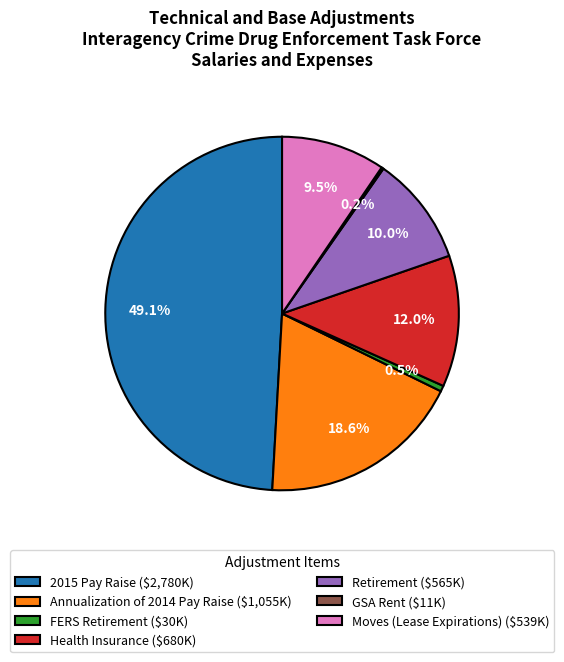

To the nearest percent, what portion does Annualization of 2014 Pay Raise represent?

19%